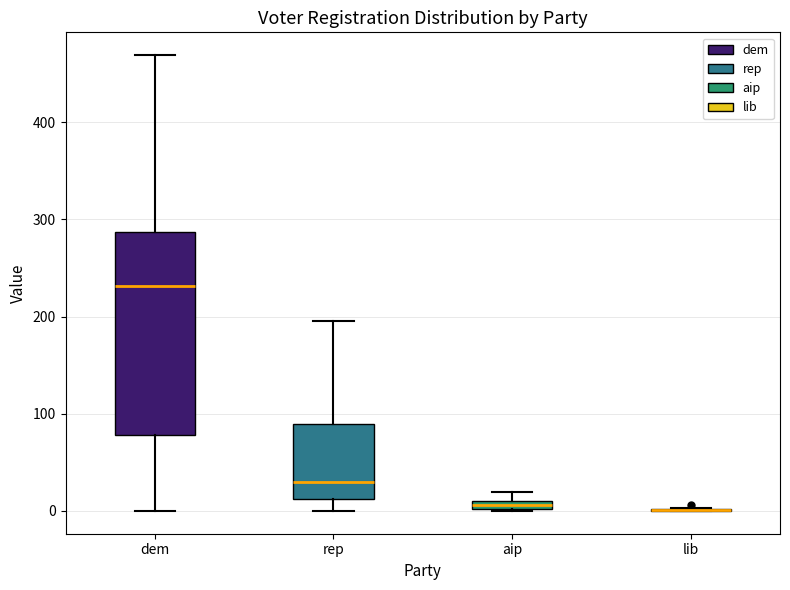

Which box is the tallest, from its lower edge to its upper edge?

dem